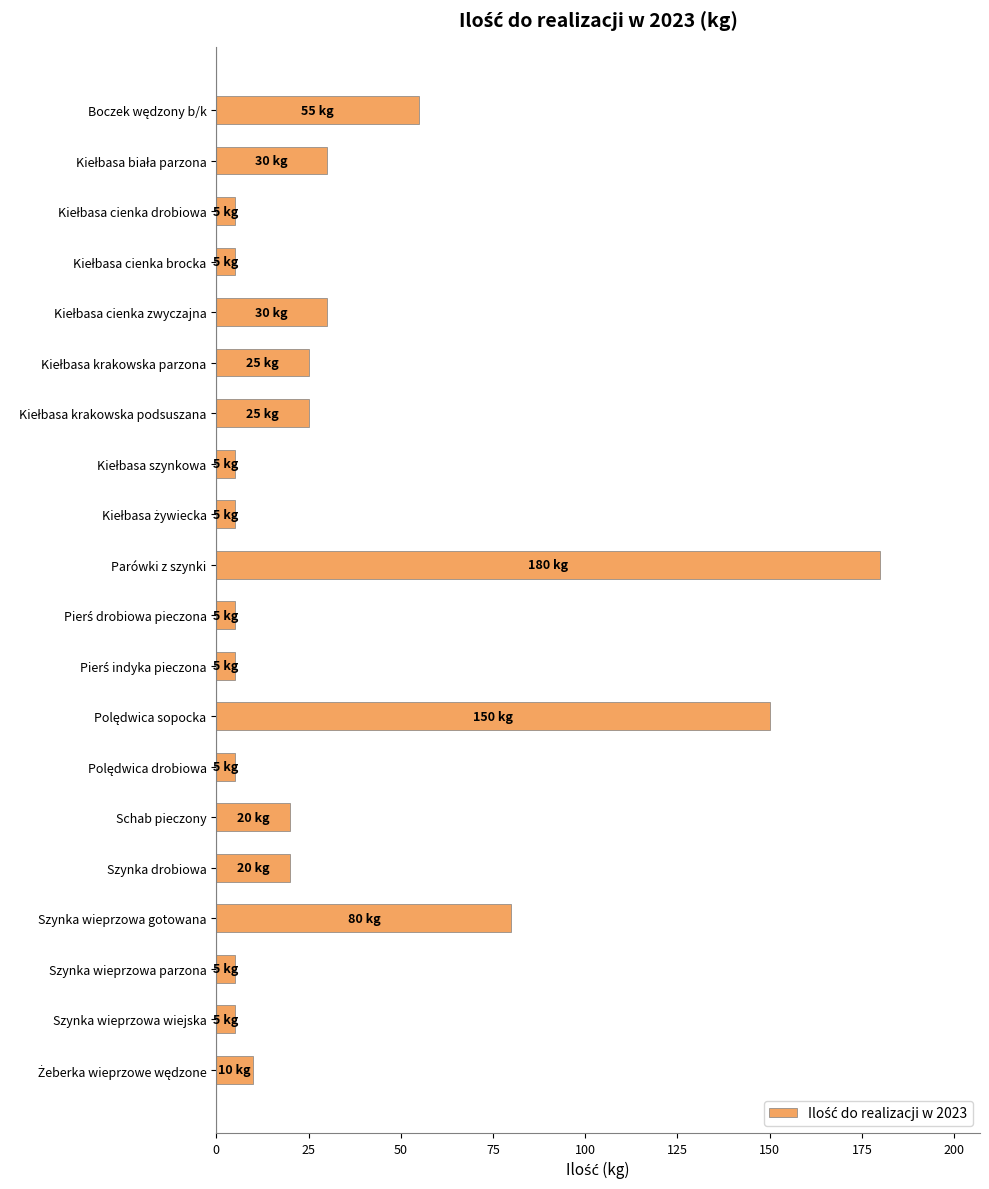

Does the chart contain stacked bars?

No